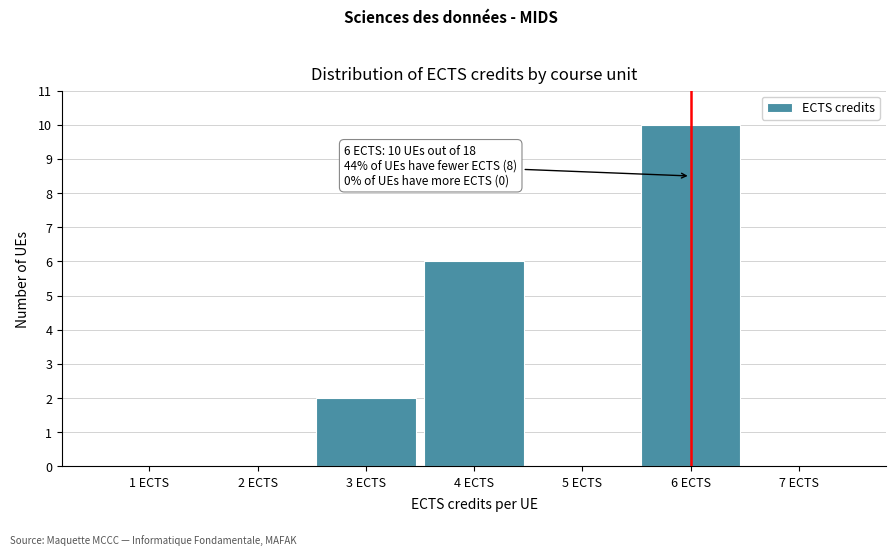

Which range on the x-axis has the tallest bar?

5.5 to 6.5